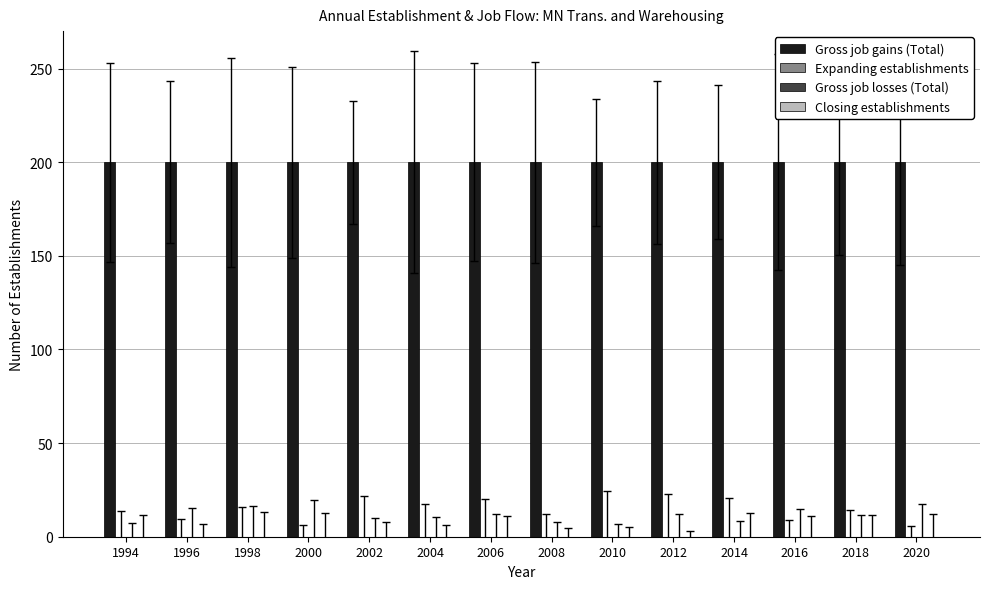

Which has a higher value, 2006 or 1996?

2006